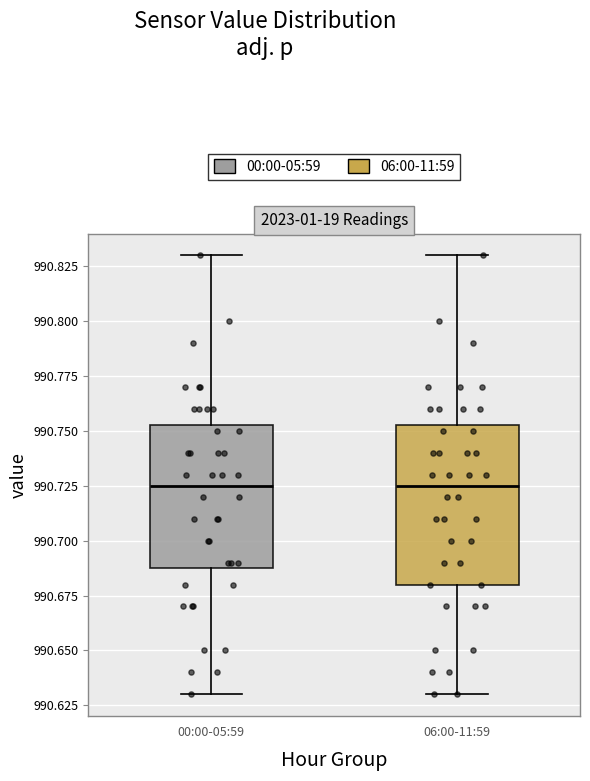

Reading left to right, read every box against the y-axis: the position of its median line, the range the box covers, and the ends of its whiskers. The values are not printed on the chart, so give them approximately, as read against the axis.

00:00-05:59: median 990.725, box 990.690 to 990.755, whiskers 990.630 to 990.830
06:00-11:59: median 990.725, box 990.680 to 990.755, whiskers 990.630 to 990.830